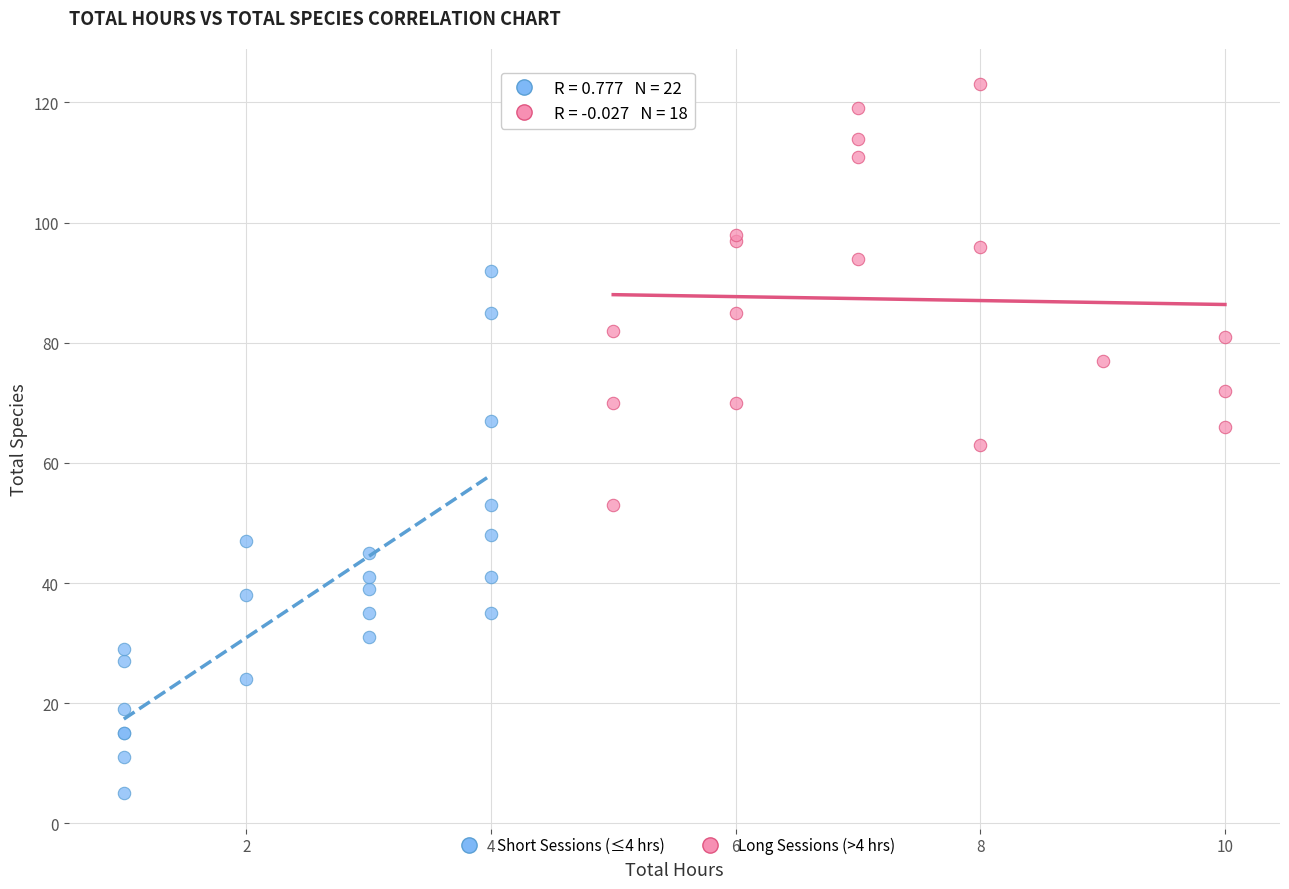

Which series contains the lowest Y value?

Short Sessions (≤4 hrs)